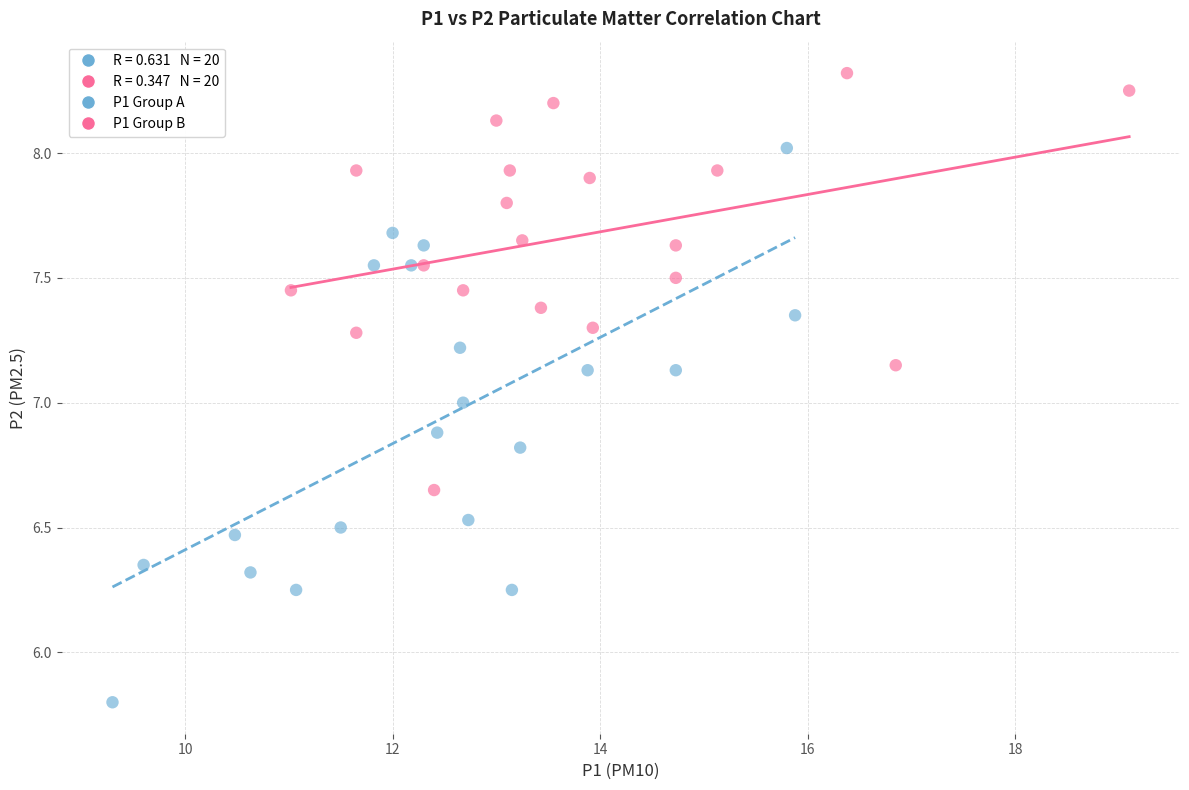

Which series has the widest spread of Y values?

P1 Group A